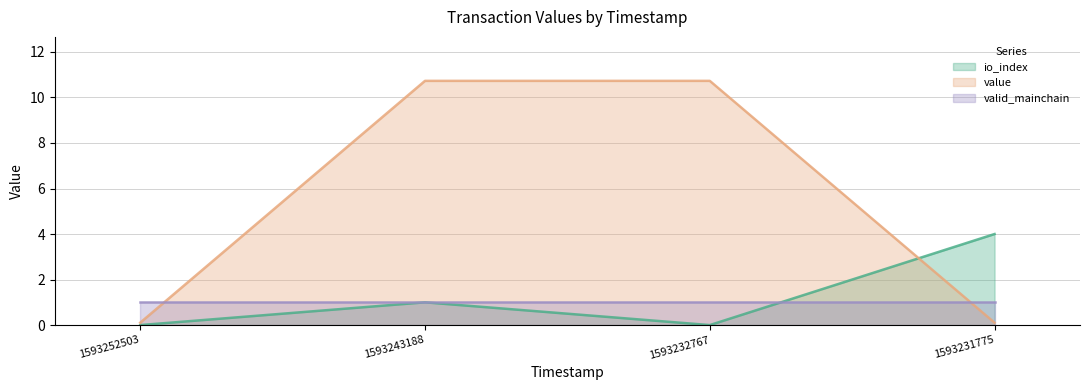

How many distinct data groups are displayed?

3